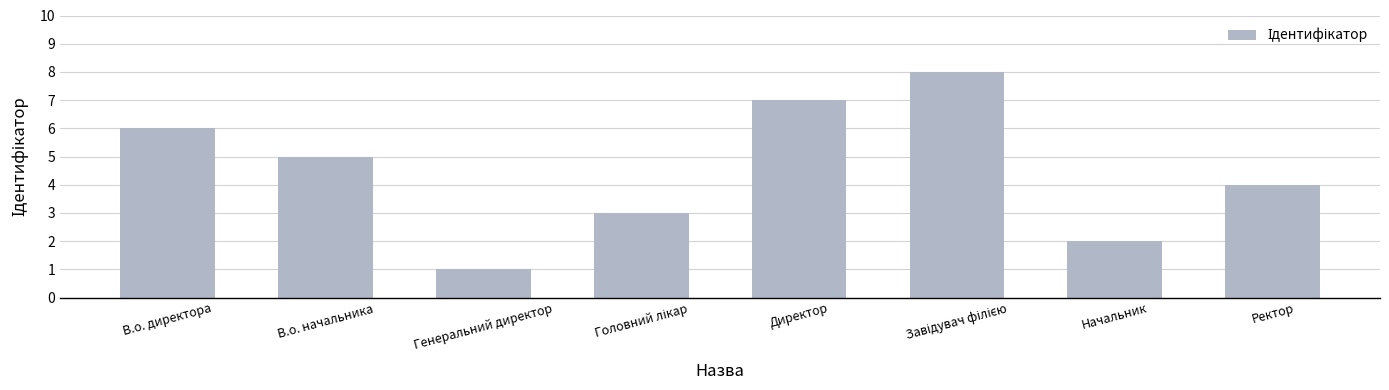

The value at Начальник is 2. True or false?

True